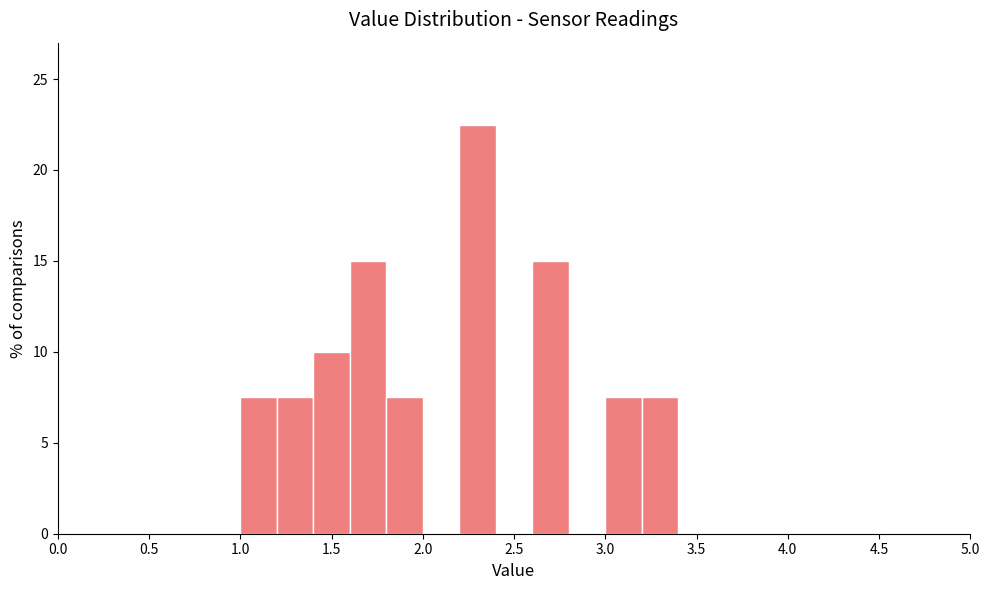

Which range on the x-axis has the tallest bar?

2.2 to 2.4